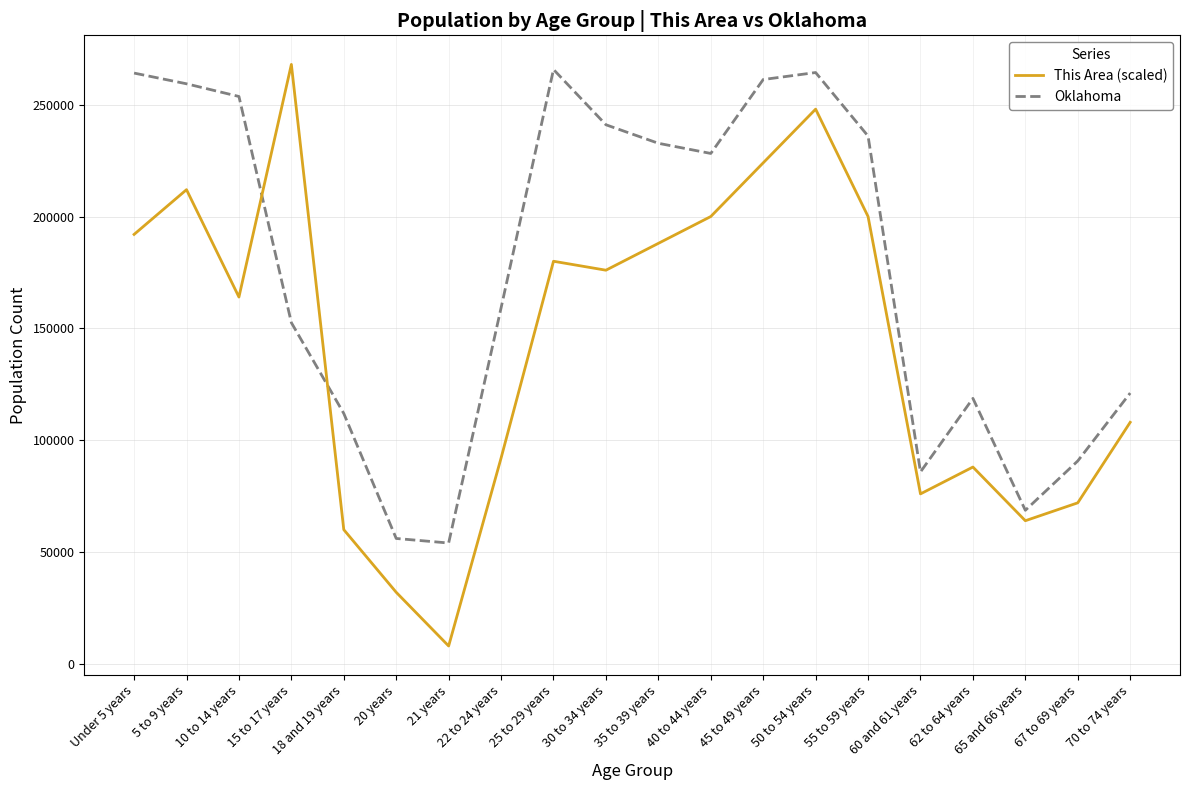

True or false: Oklahoma and This Area (scaled) cross at least once.

True